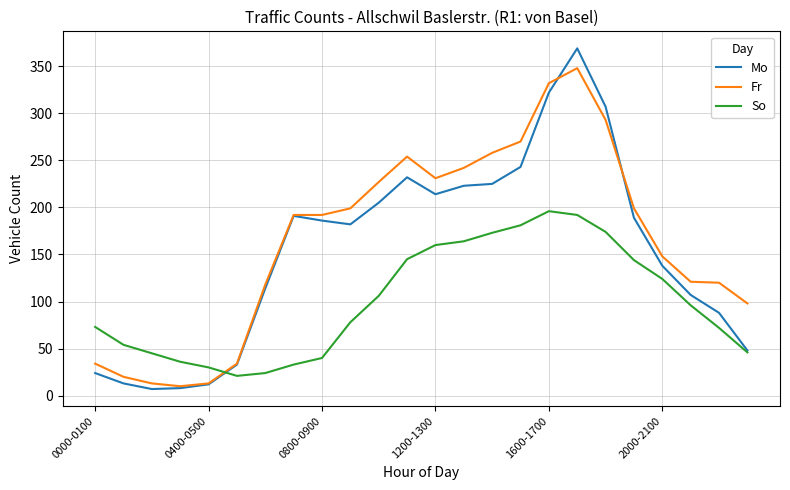

Which series has the widest spread of values?

Mo